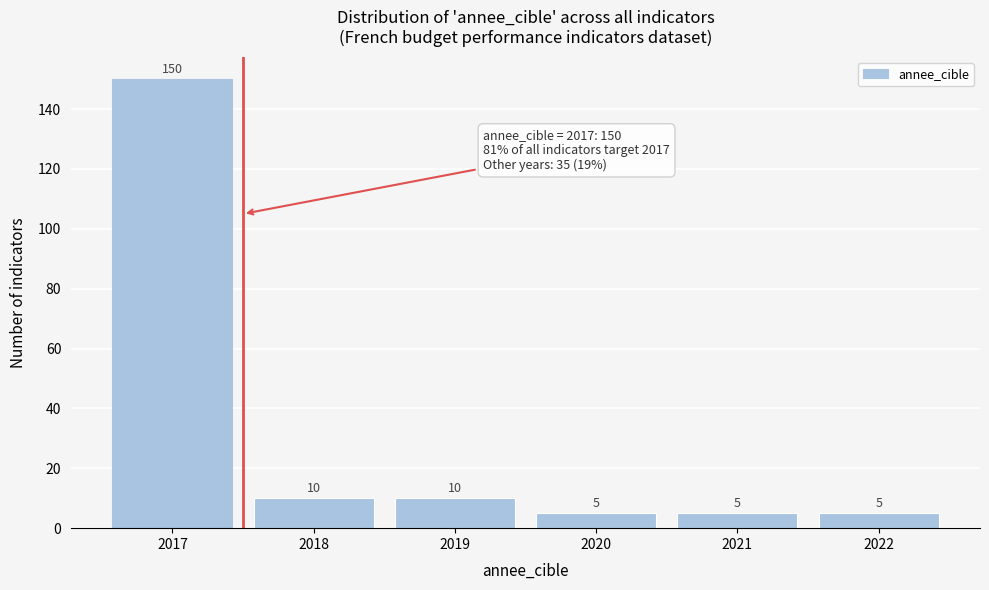

Which range on the x-axis has the tallest bar?

2016.5 to 2017.5